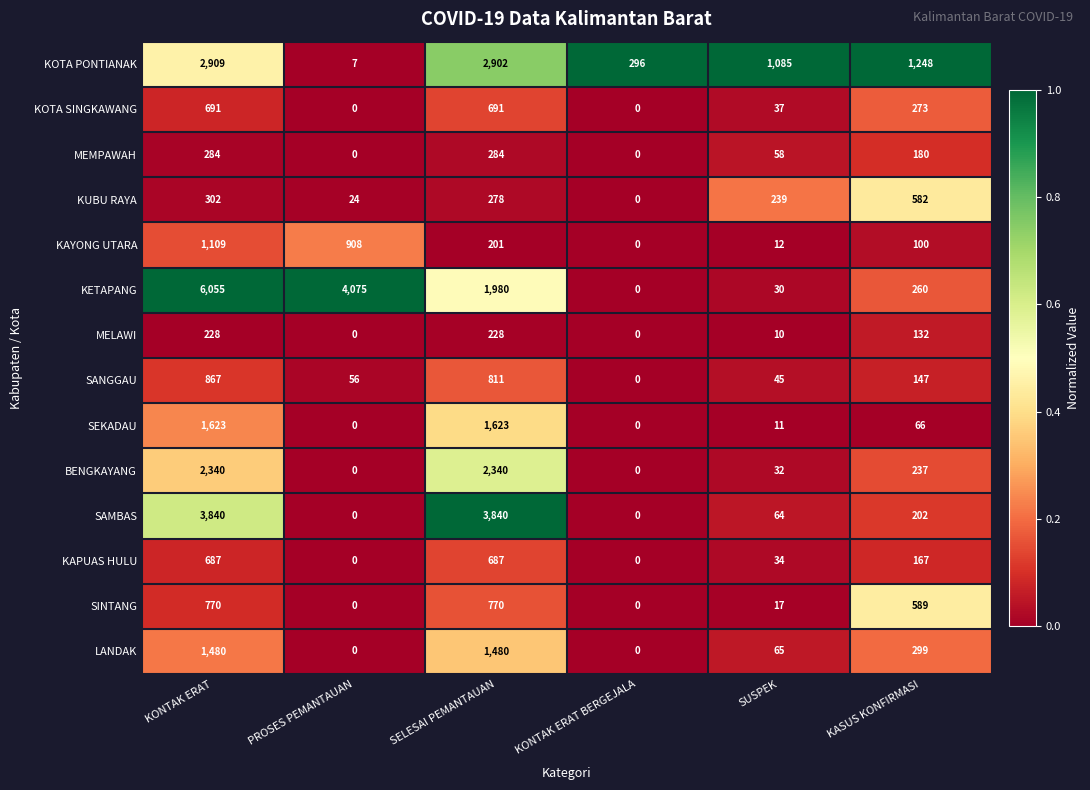

What is the spread (max minus min) of values at KONTAK ERAT BERGEJALA?

296